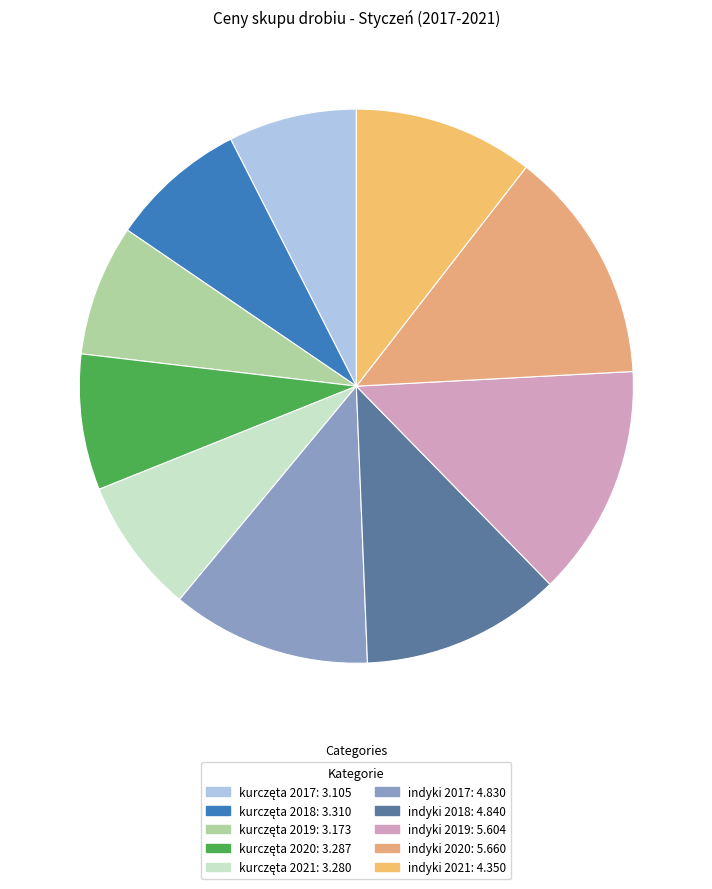

To the nearest percent, what is the average slice percentage?

10%